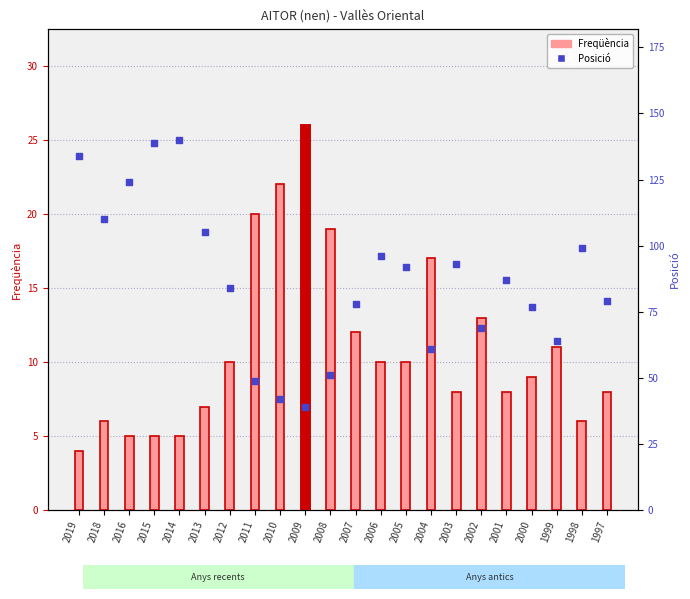

Is the value of Freqüència at 2003 greater than the value of Posició at 2012?

No